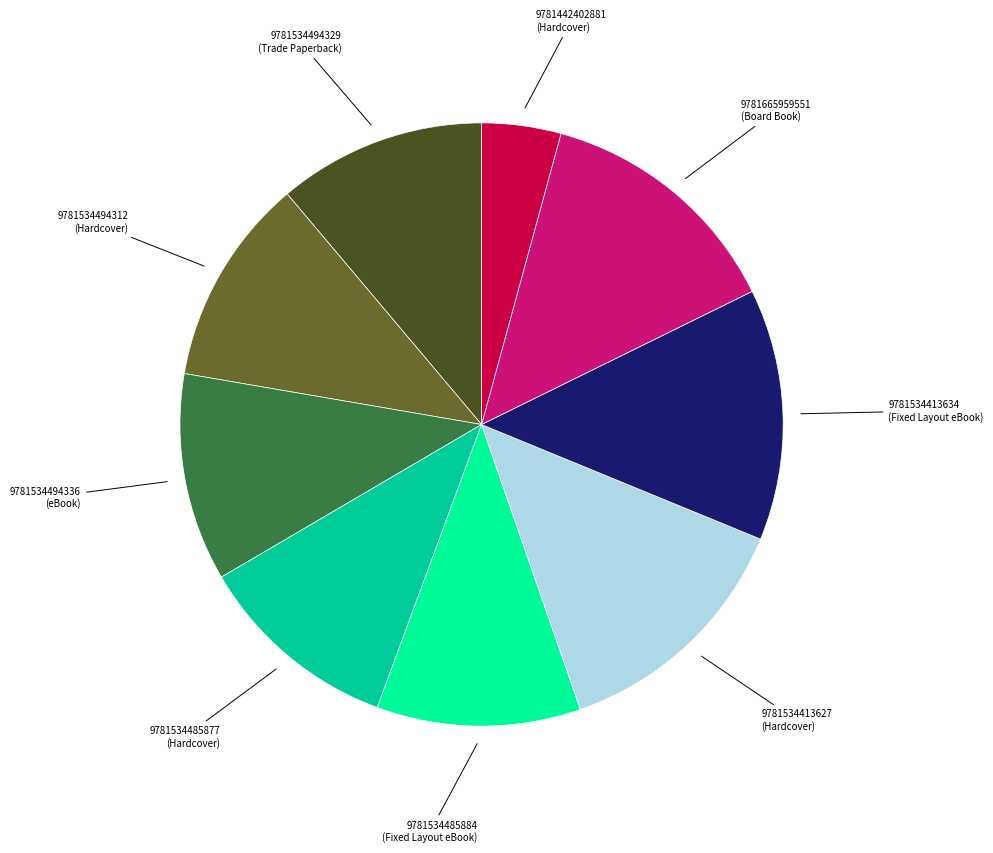

Does any single category account for the majority?

No